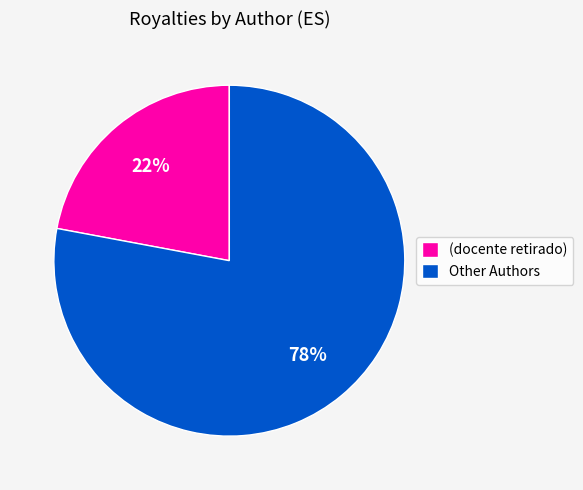

How many slices are in this pie chart?

2